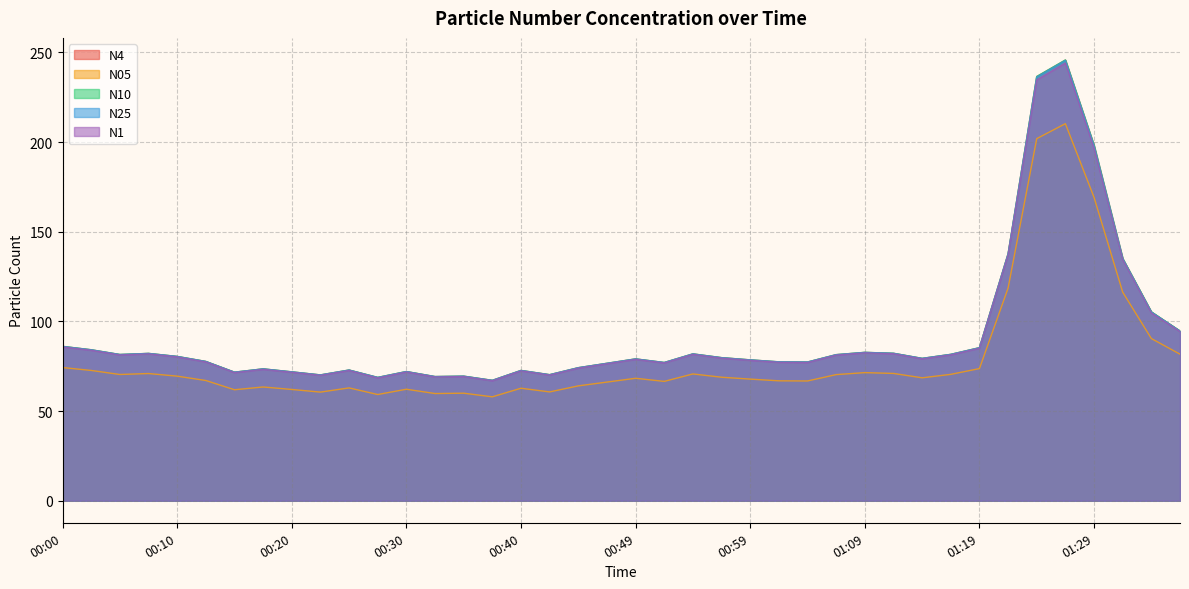

How many interior local peaks does the N05 series have?

10